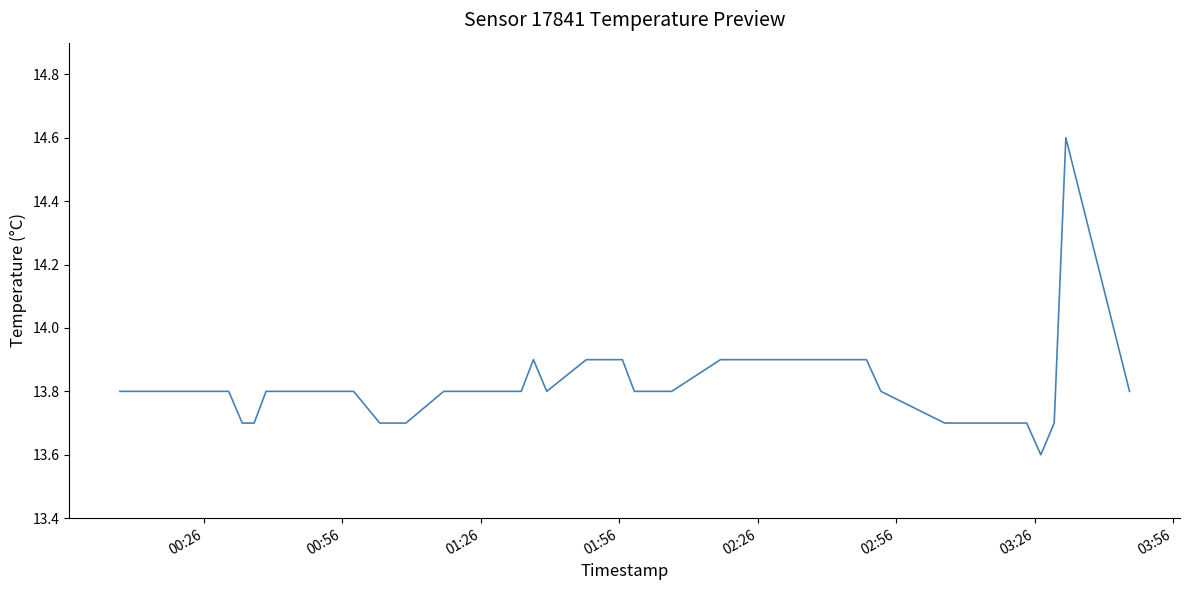

What is the greatest value displayed?

14.6